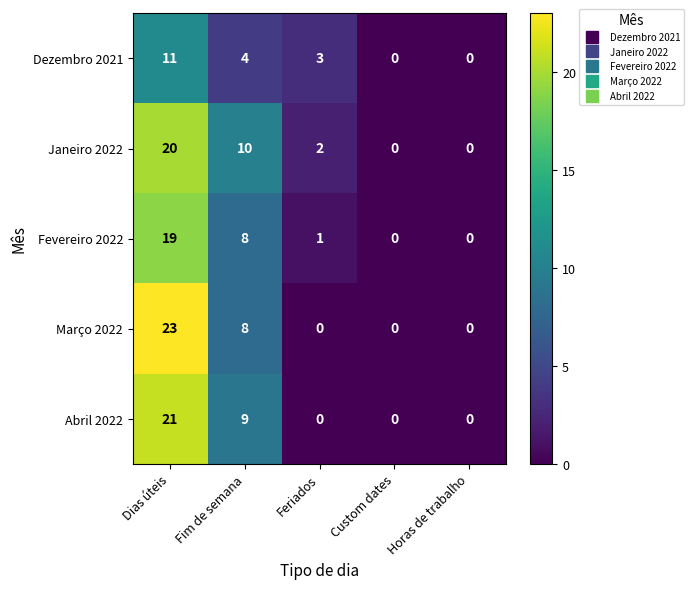

True or false: Março 2022 has a value of -10 at Feriados.

False